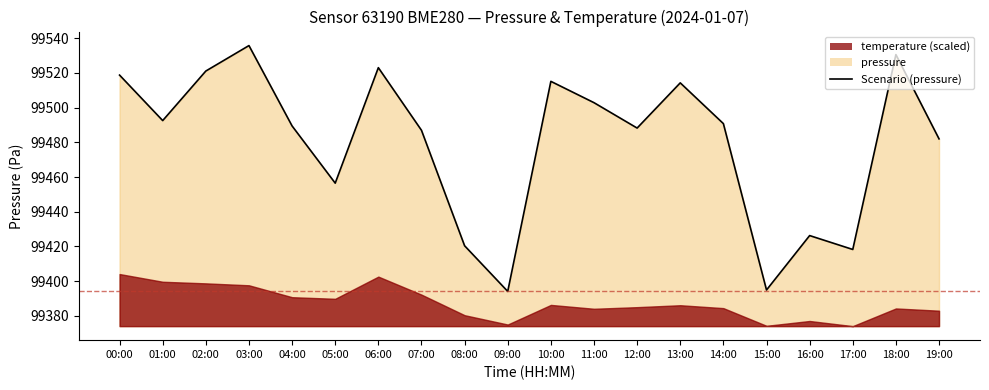

What is the sum of all values?

1989601.2